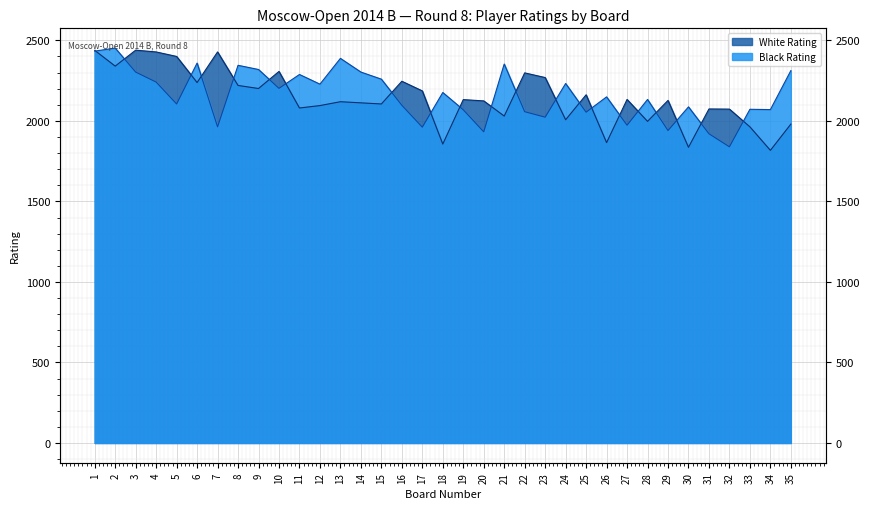

What are all the series names shown in the legend?

White Rating, Black Rating